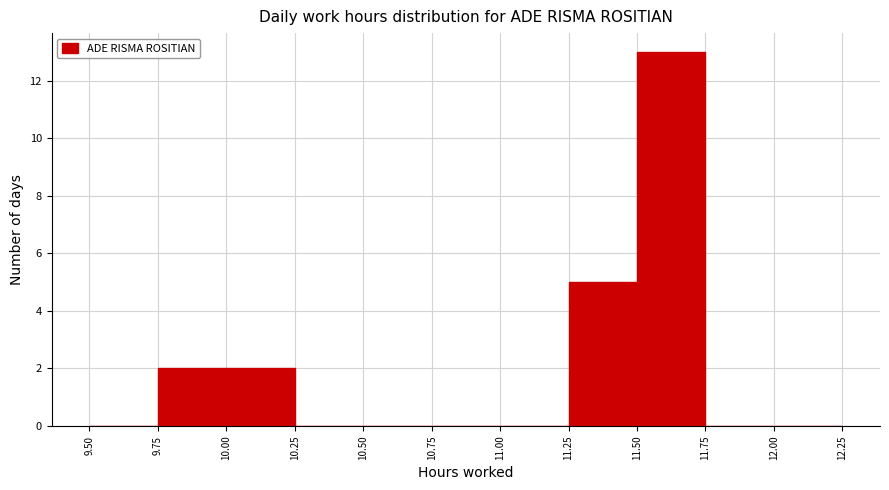

Reading left to right, list every bar in this chart as the range it spans on the x-axis followed by its height. The values are not printed on the chart, so give them approximately, as read against the axis.

9.50 to 9.75: 0
9.75 to 10.00: 2
10.00 to 10.25: 2
10.25 to 10.50: 0
10.50 to 10.75: 0
10.75 to 11.00: 0
11.00 to 11.25: 0
11.25 to 11.50: 5
11.50 to 11.75: 13
11.75 to 12.00: 0
12.00 to 12.25: 0